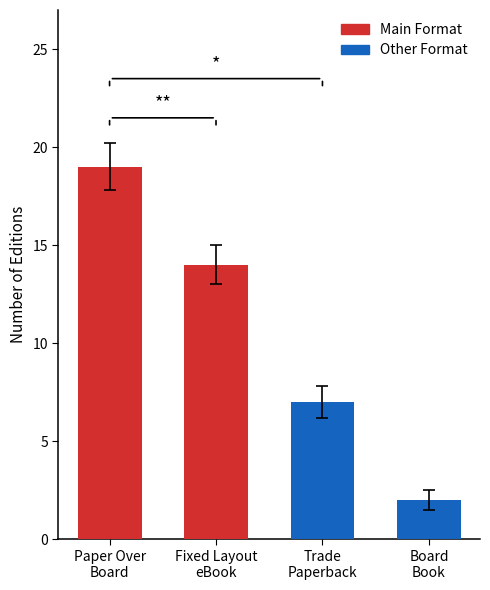

Is it true that Main Format equals 8 at Paper Over
Board?

False